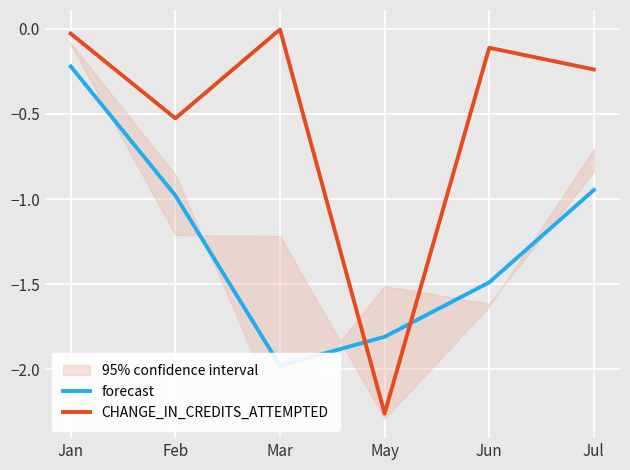

What is the difference between the highest and lowest values at Feb?

0.5